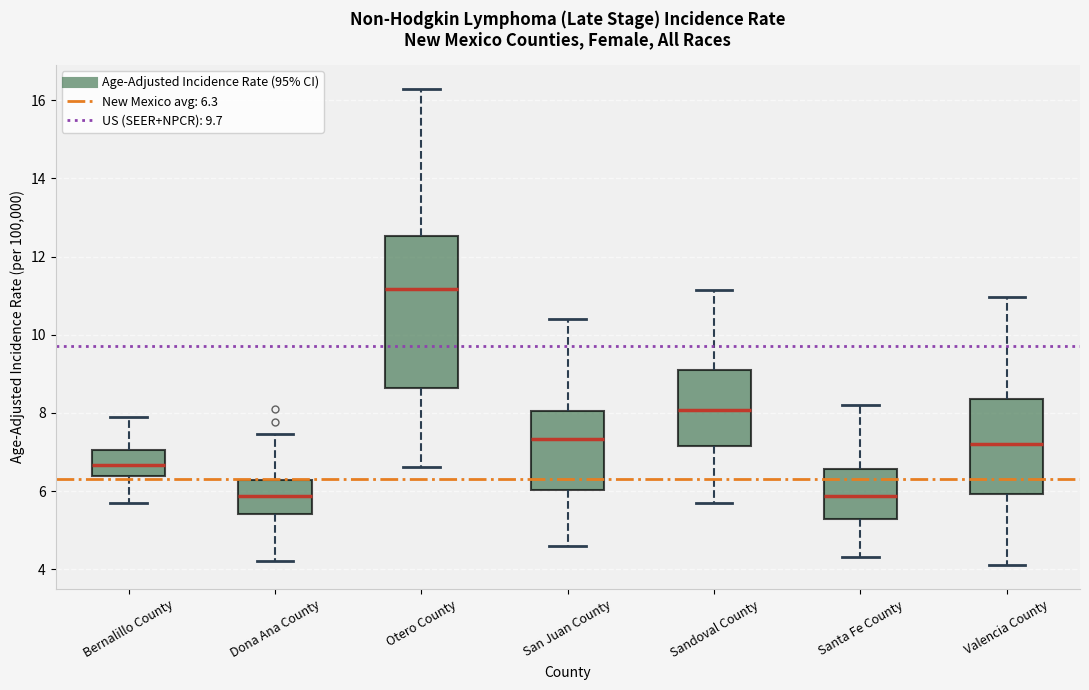

Where does the upper whisker of the box for San Juan County end on the y-axis? The values are not printed on the chart, so give them approximately, as read against the axis.

10.4